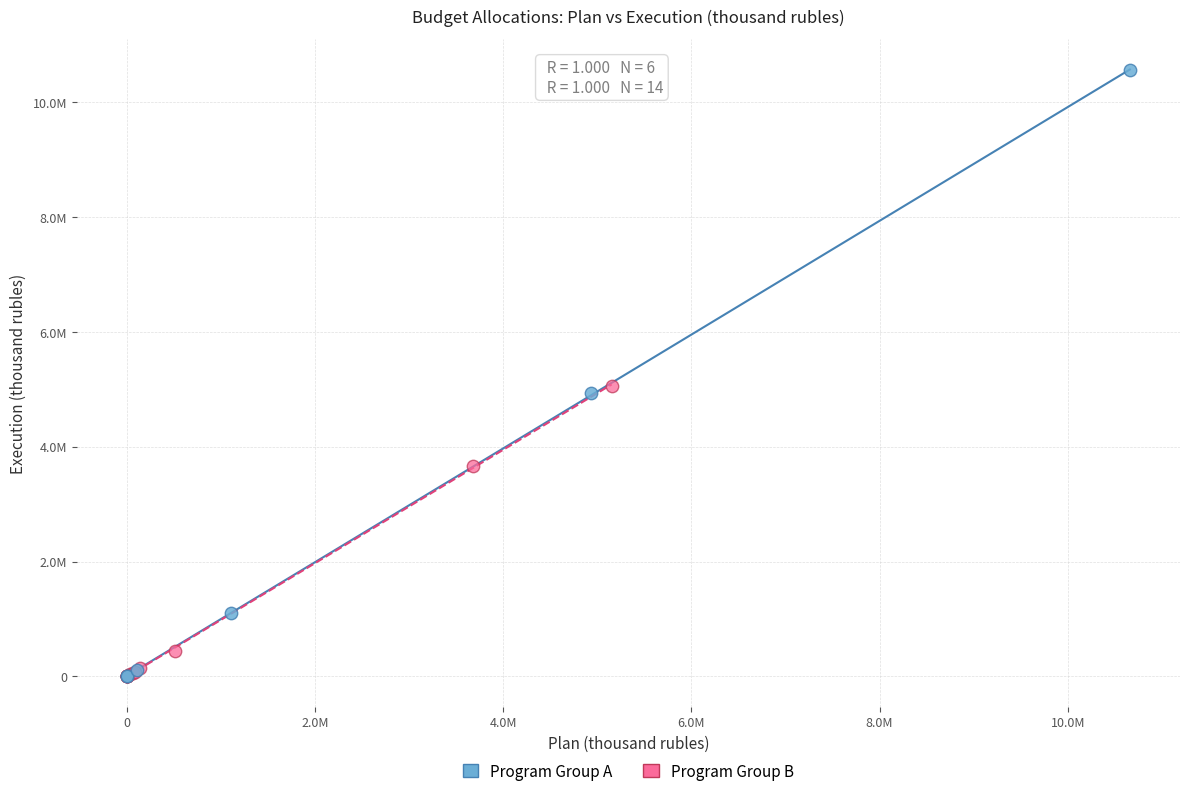

Which series has the widest spread of Y values?

Program Group A